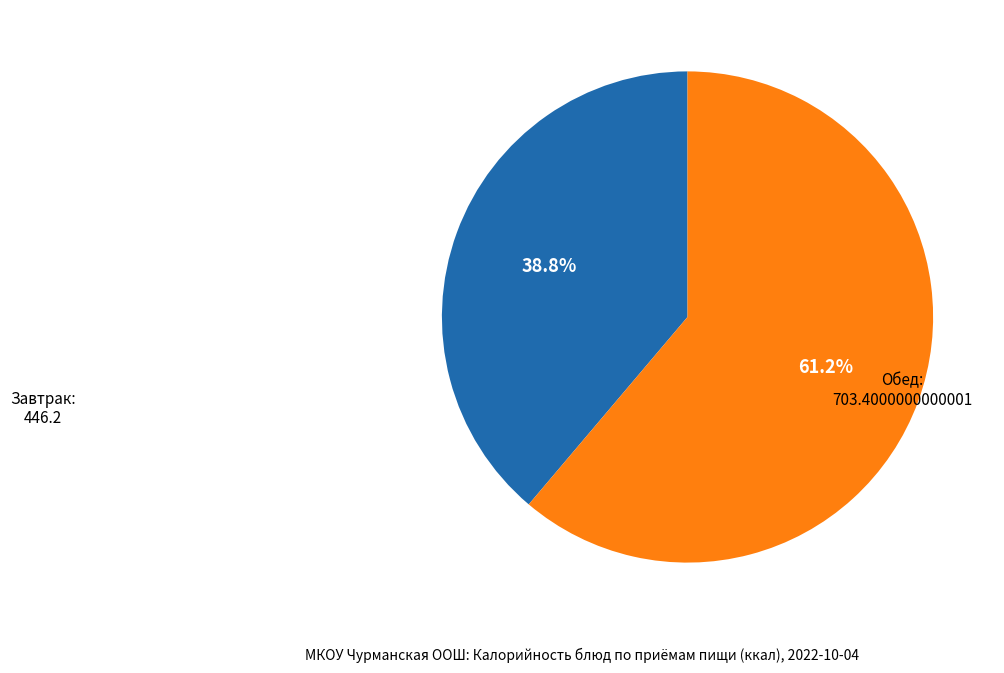

Does any single category account for the majority?

Yes